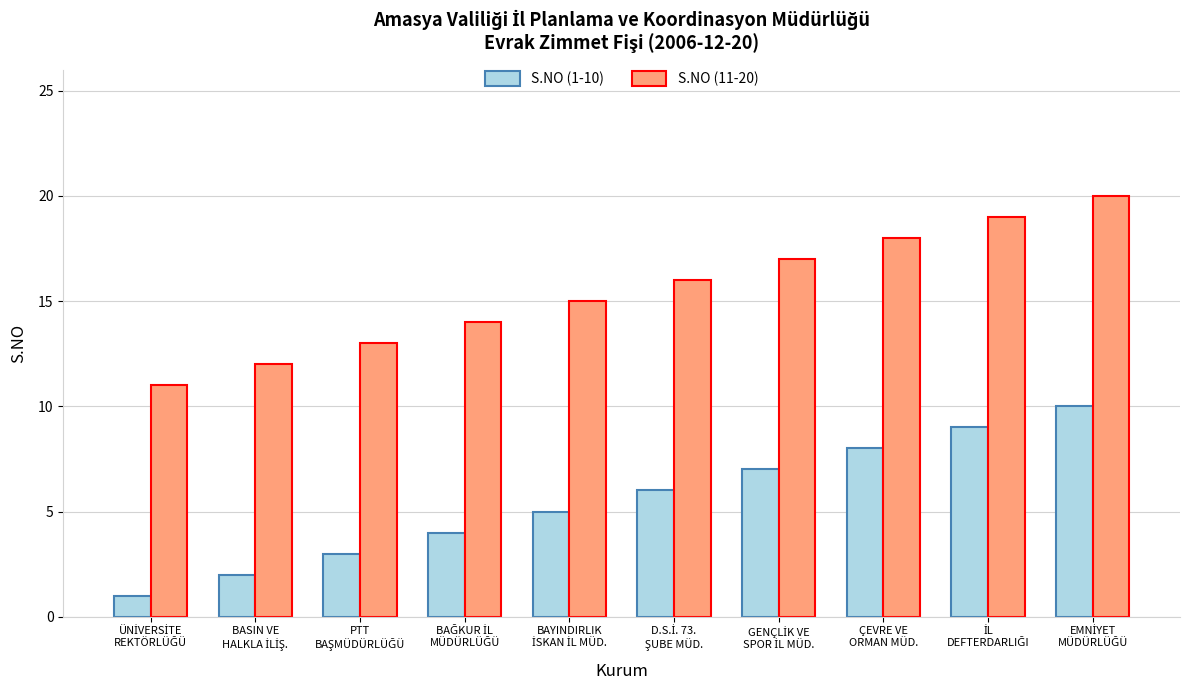

List the series in order of their overall mean, highest first.

S.NO (11-20), S.NO (1-10)